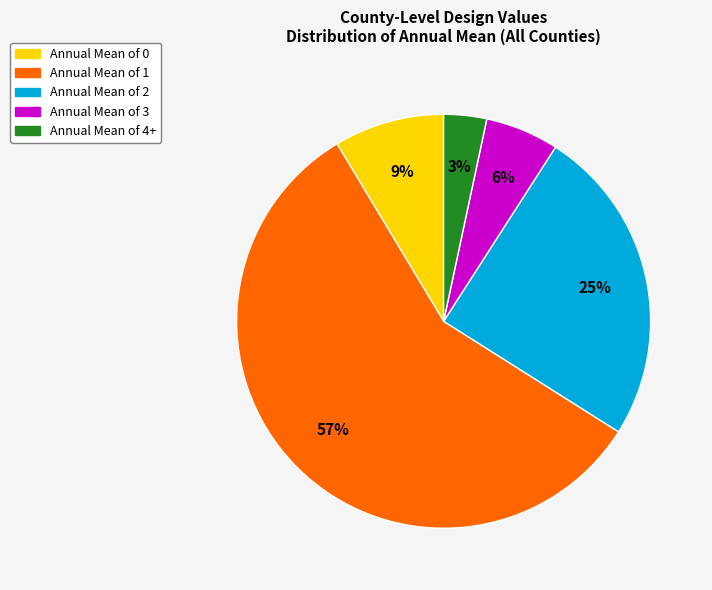

Which slice is the smallest?

Annual Mean of 4+